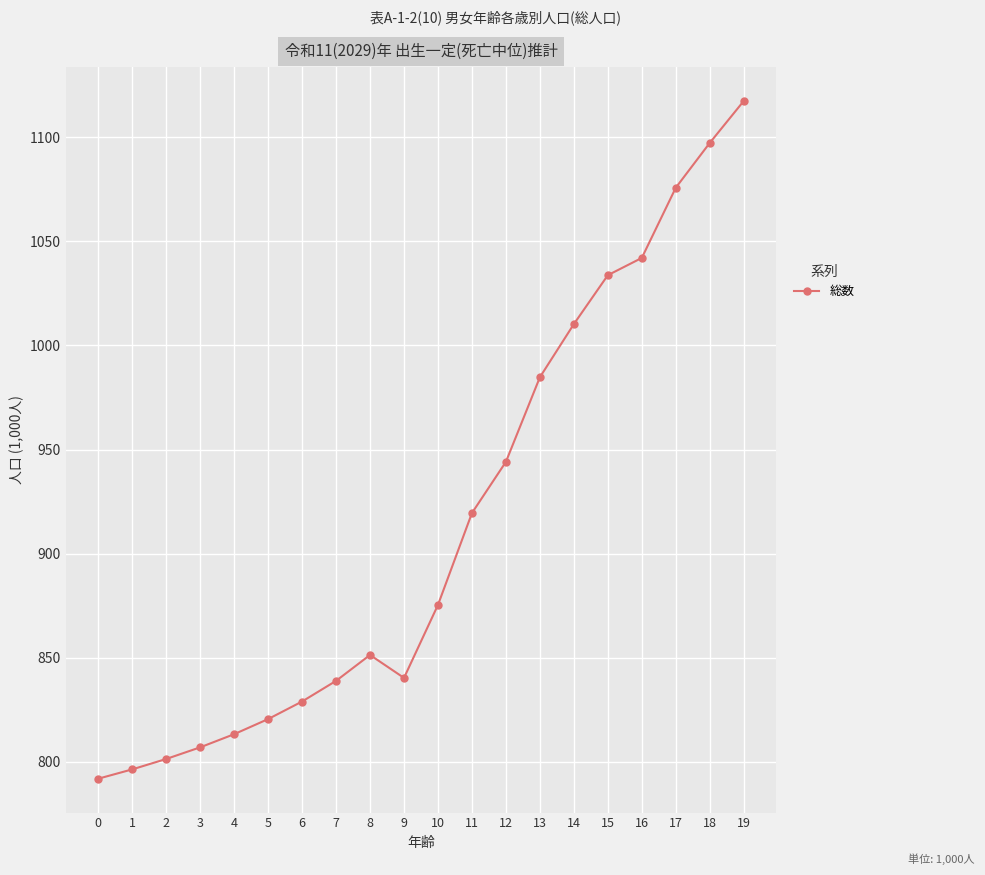

Where is the data nearest to the value 954?

12